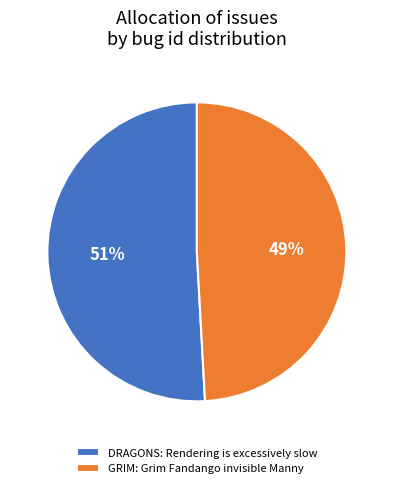

Which category accounts for the majority?

DRAGONS: Rendering is excessively slow